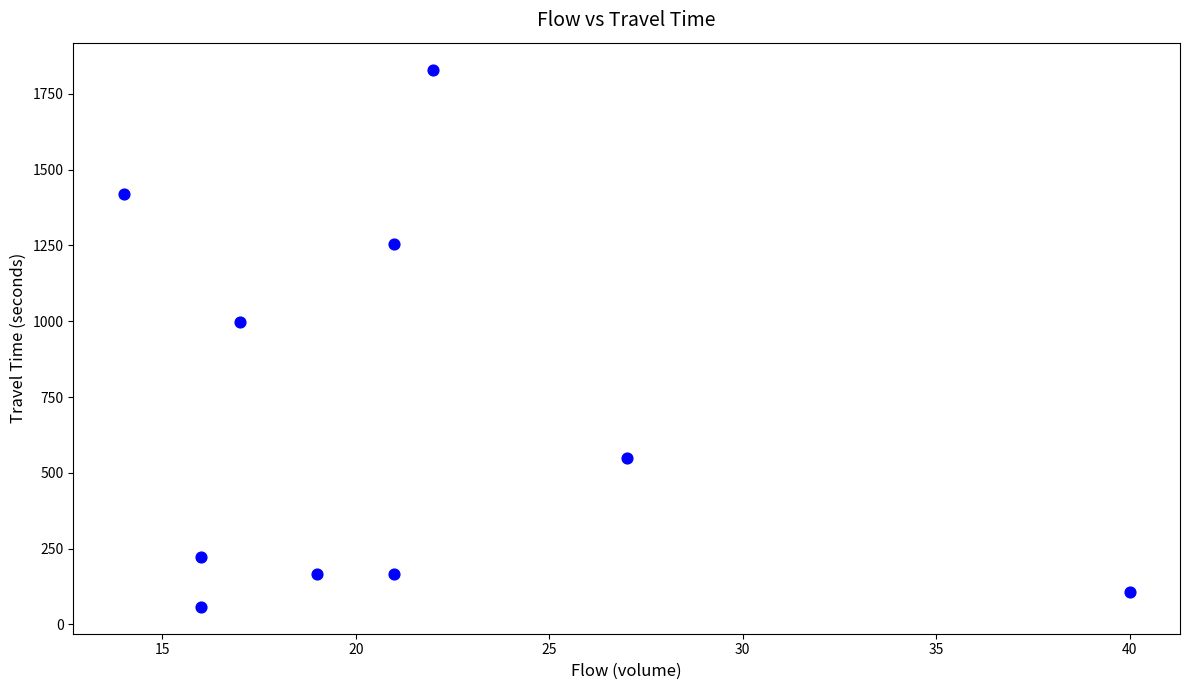

What is the average X value?

21